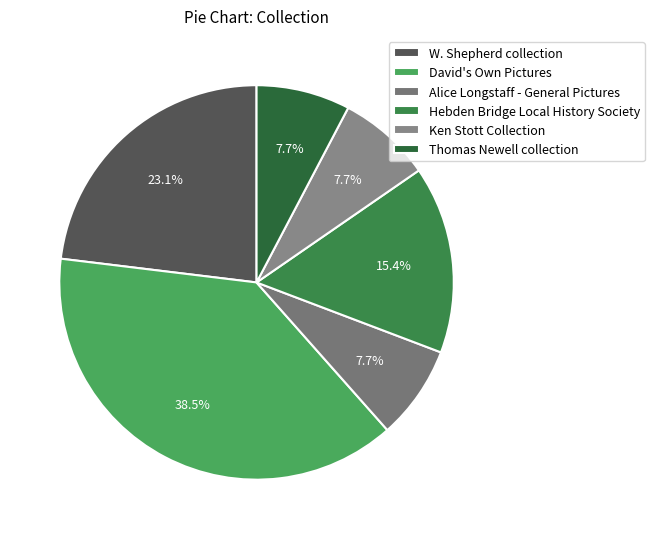

Is there a majority slice in this chart?

No